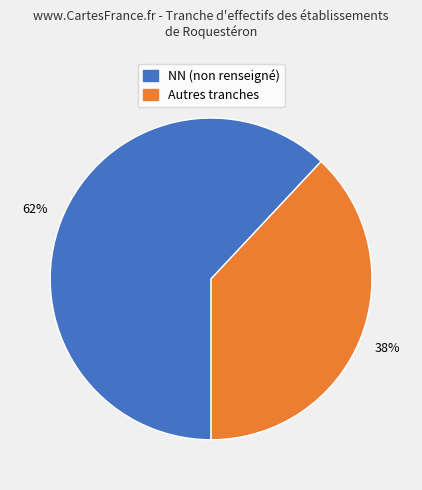

Does any single category account for the majority?

Yes